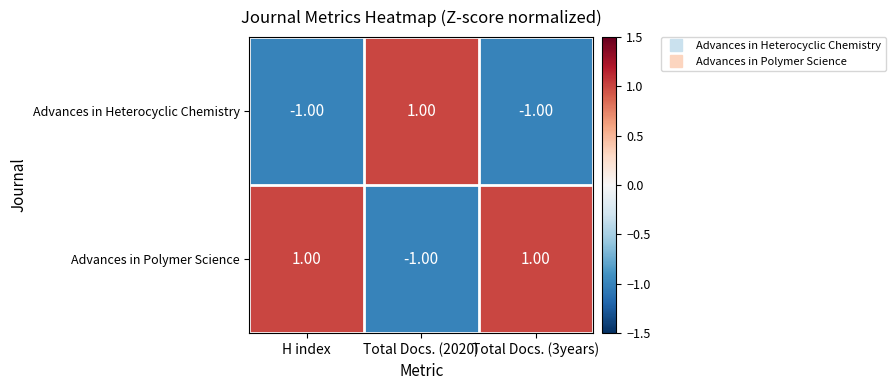

Which series has the largest total across all categories?

Advances in Polymer Science